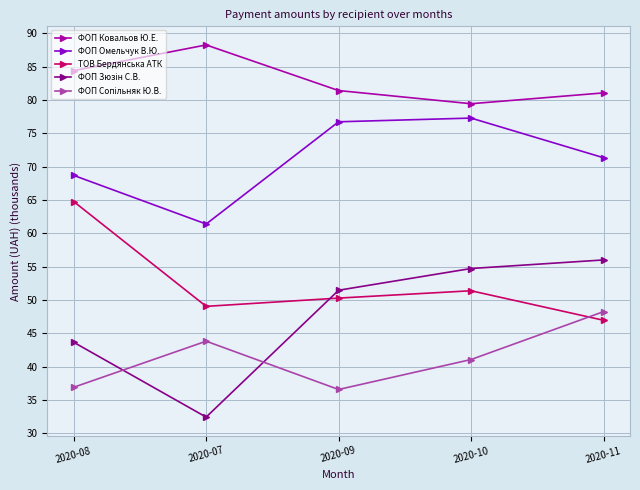

At how many categories does at least one series exceed 64?

5